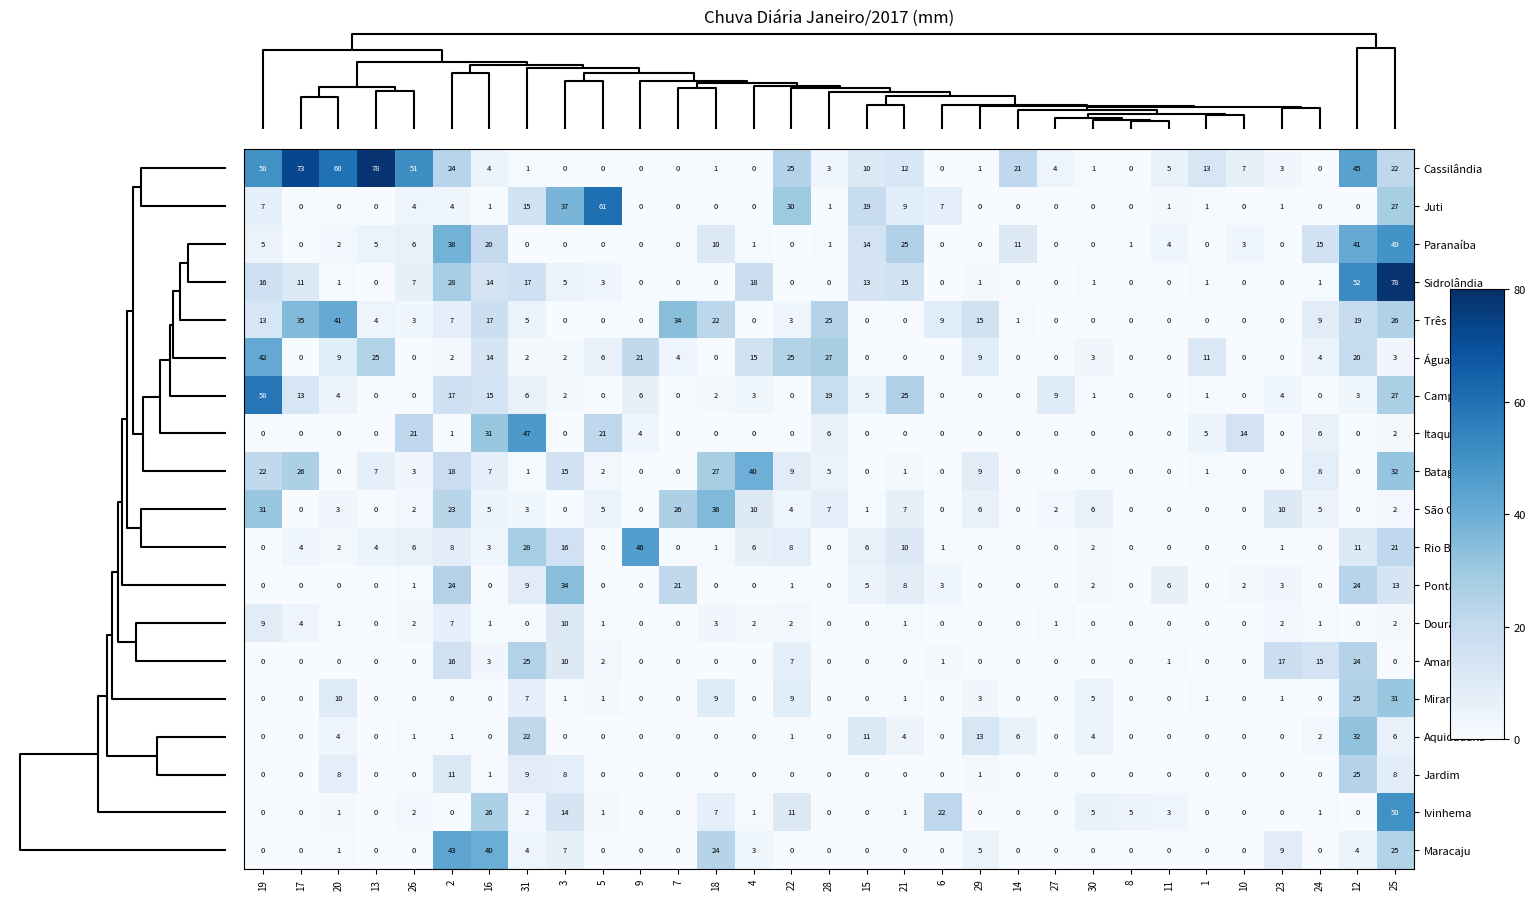

How many values in the Campo Grande series are below 2?

14